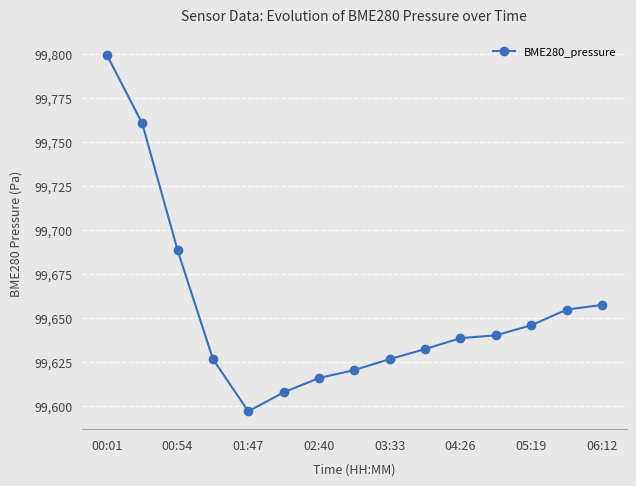

What is the value of the 11th point from the left?

99638.5